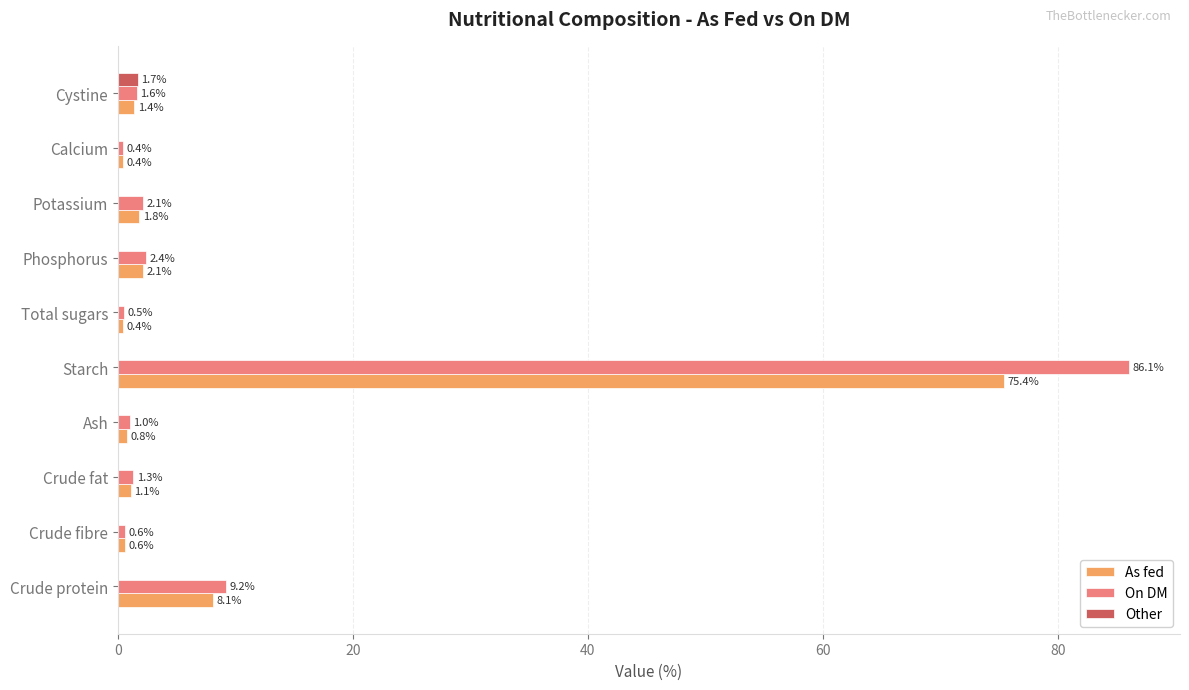

What is the maximum value for Other?

1.7